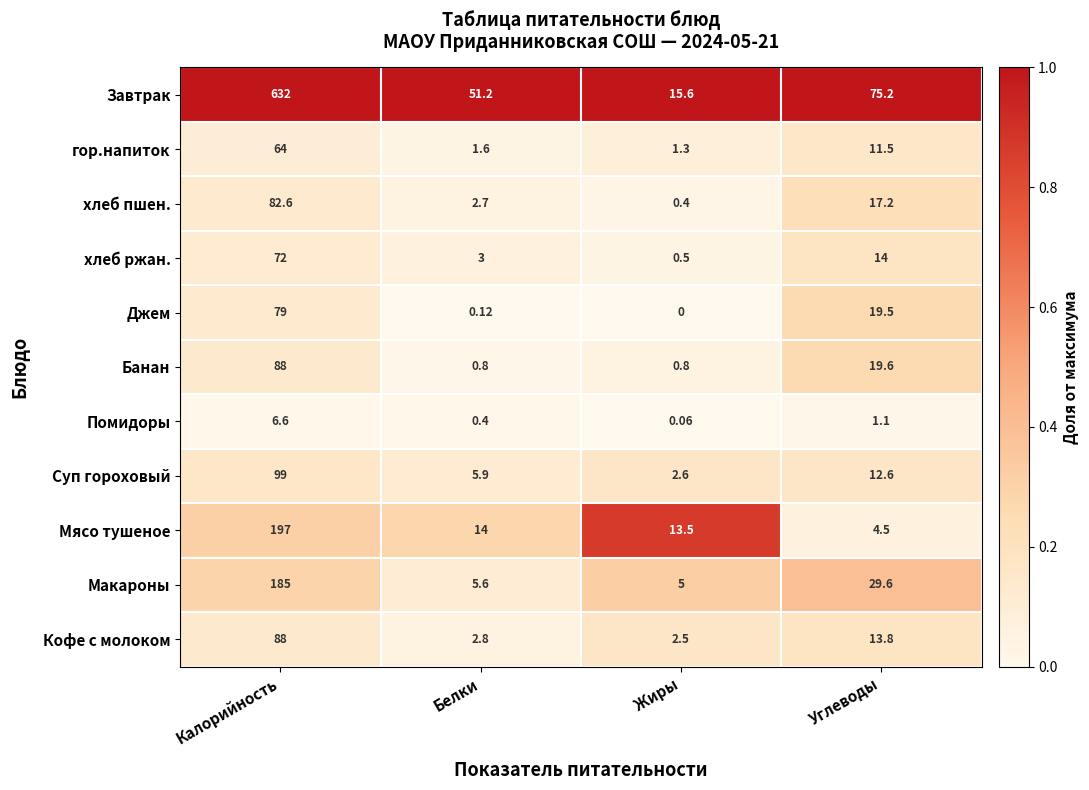

At how many categories does at least one series exceed 0?

4